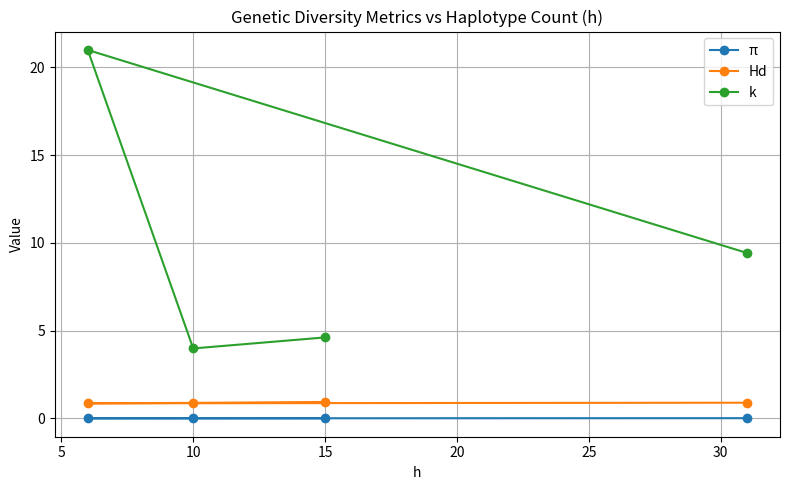

True or false: Hd and k intersect in this chart.

False